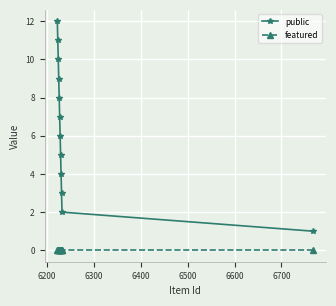

True or false: featured and public intersect in this chart.

False